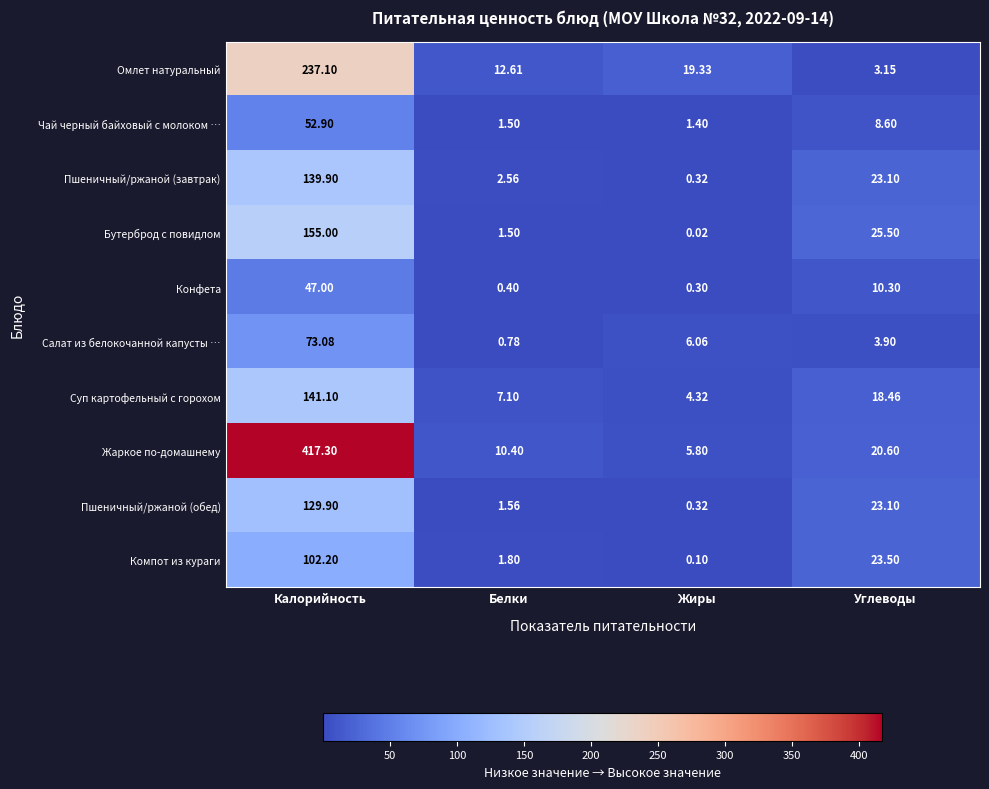

Count the number of data series in this chart.

10